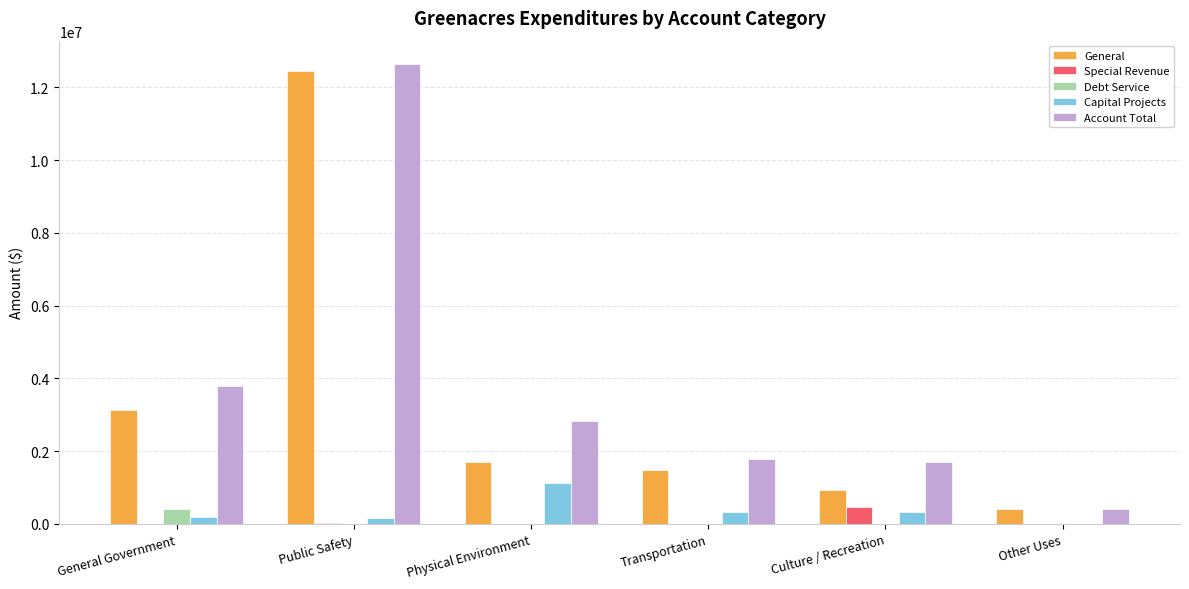

What is the sum of all Account Total values?

23182125